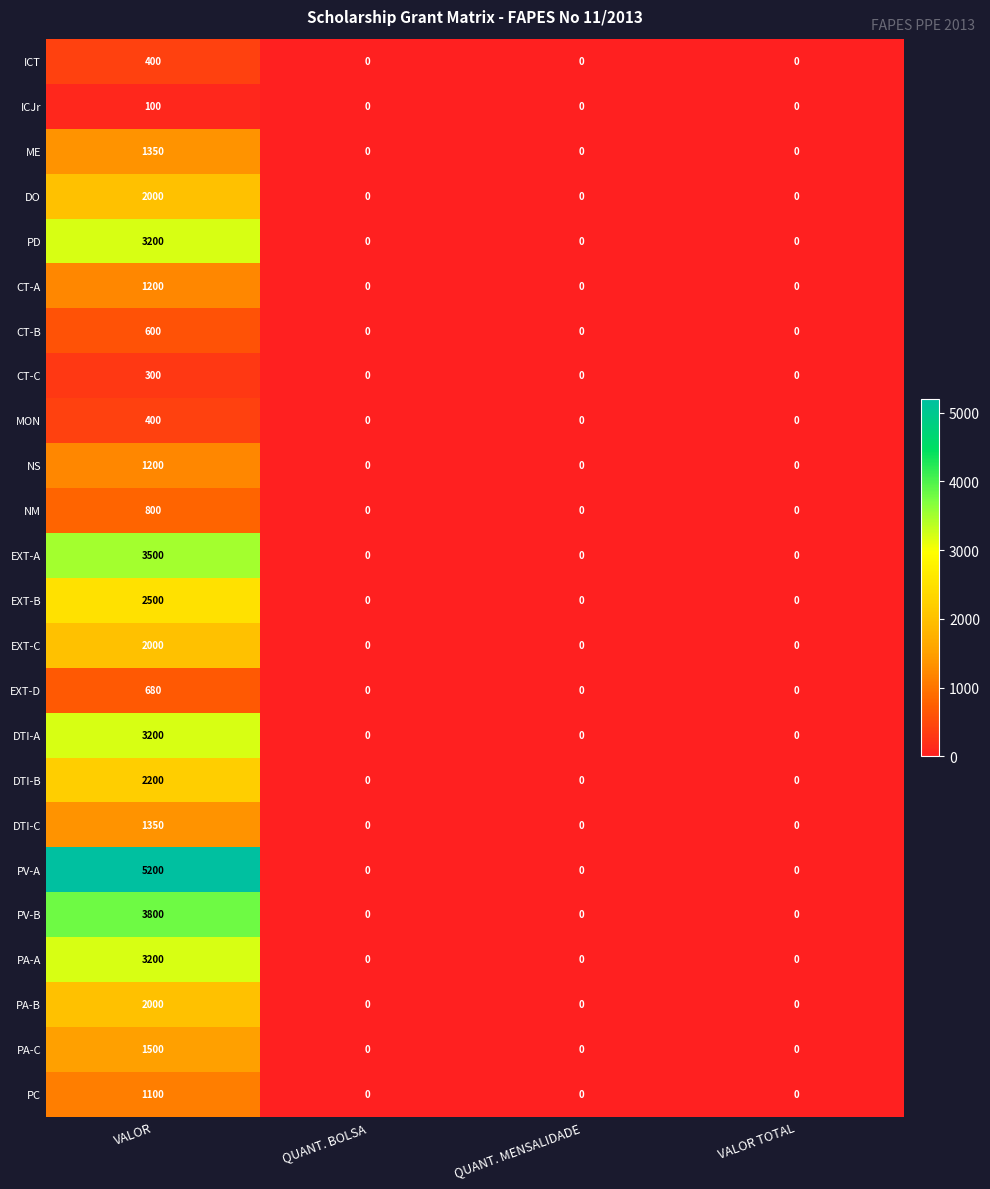

What is the difference between the ICJr values at QUANT. BOLSA and VALOR?

100